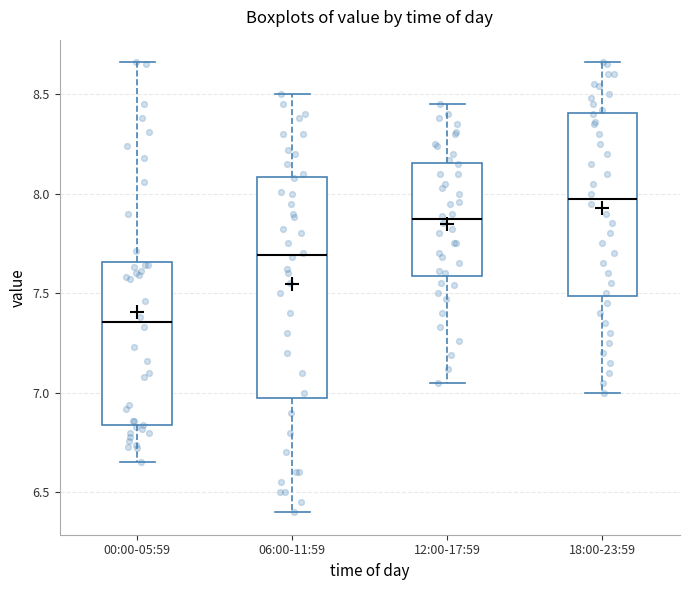

Which box has the highest median line?

18:00-23:59